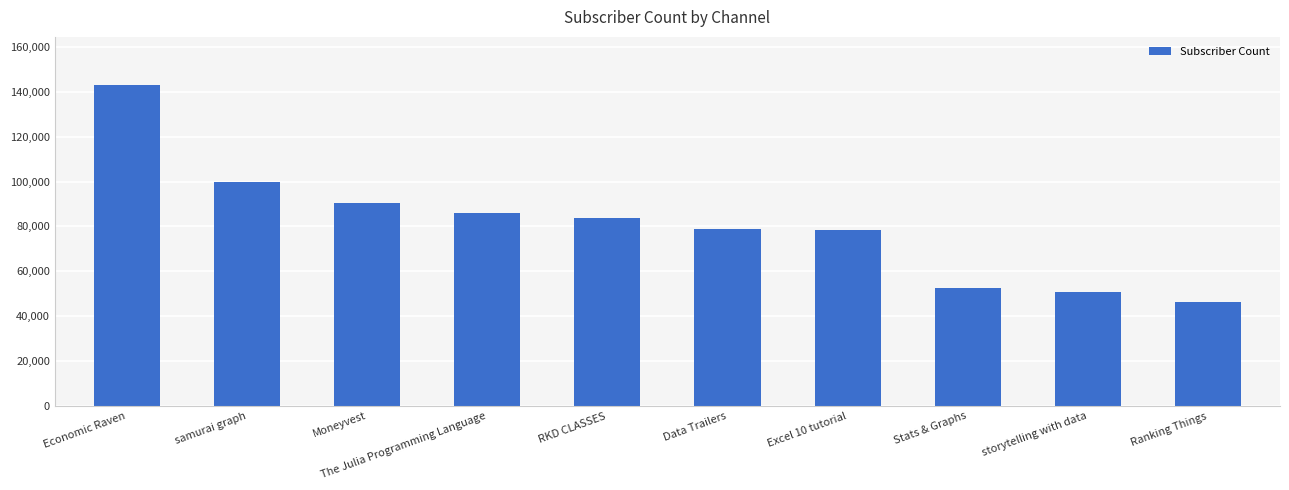

At which label does the data first exceed 83600?

Economic Raven